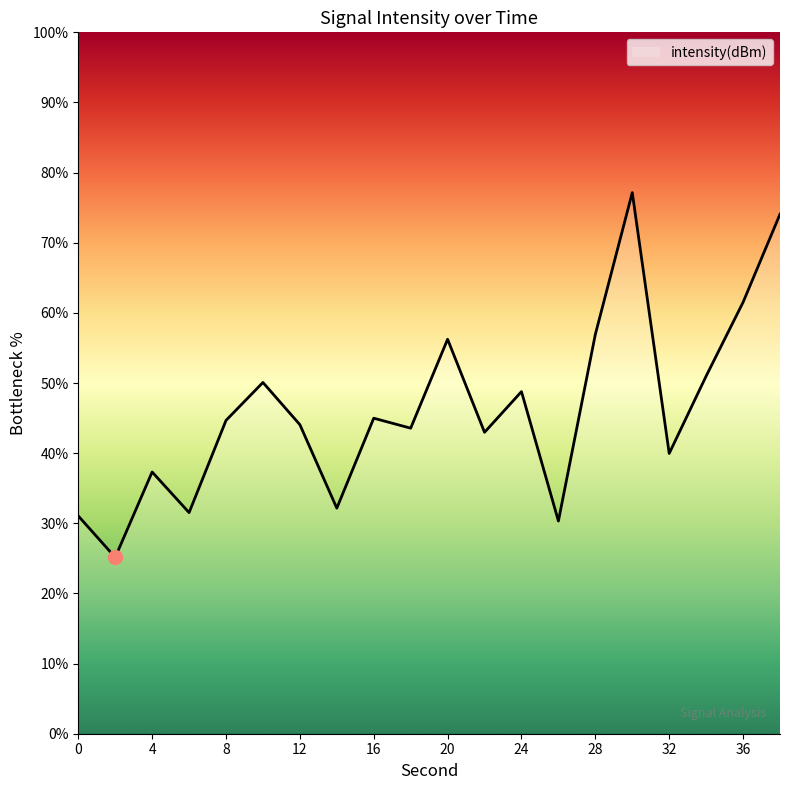

What is the minimum value shown in the chart?

25.1